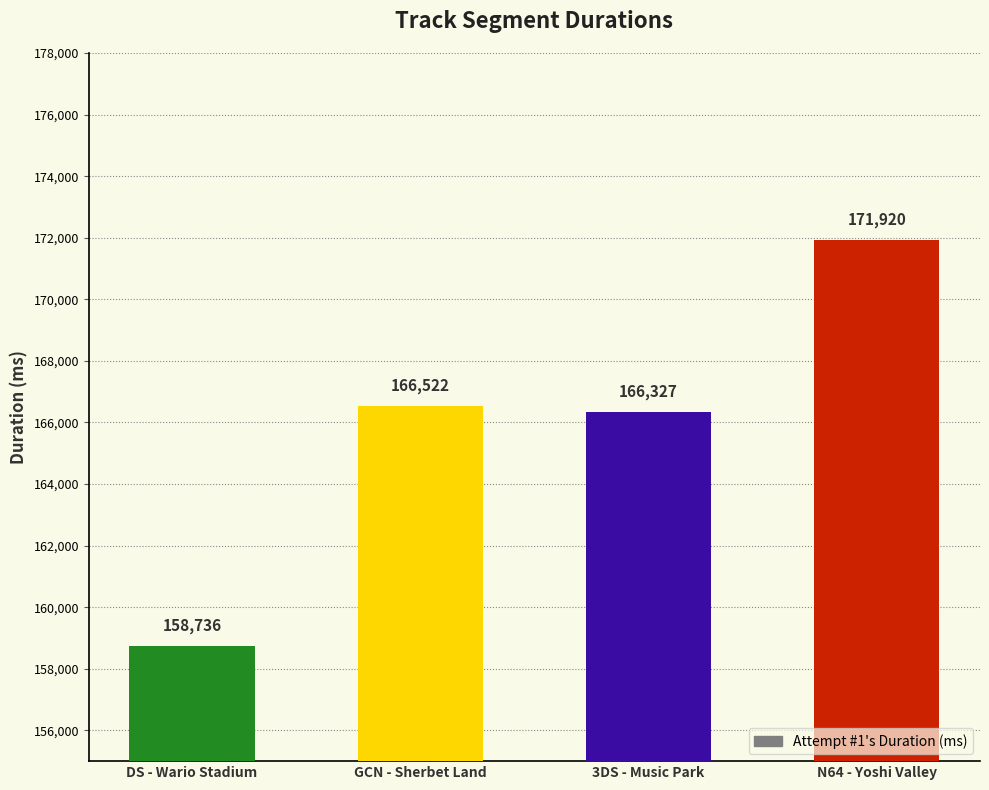

Reading left to right, list all the values displayed in this chart.

158736	166522	166327	171920